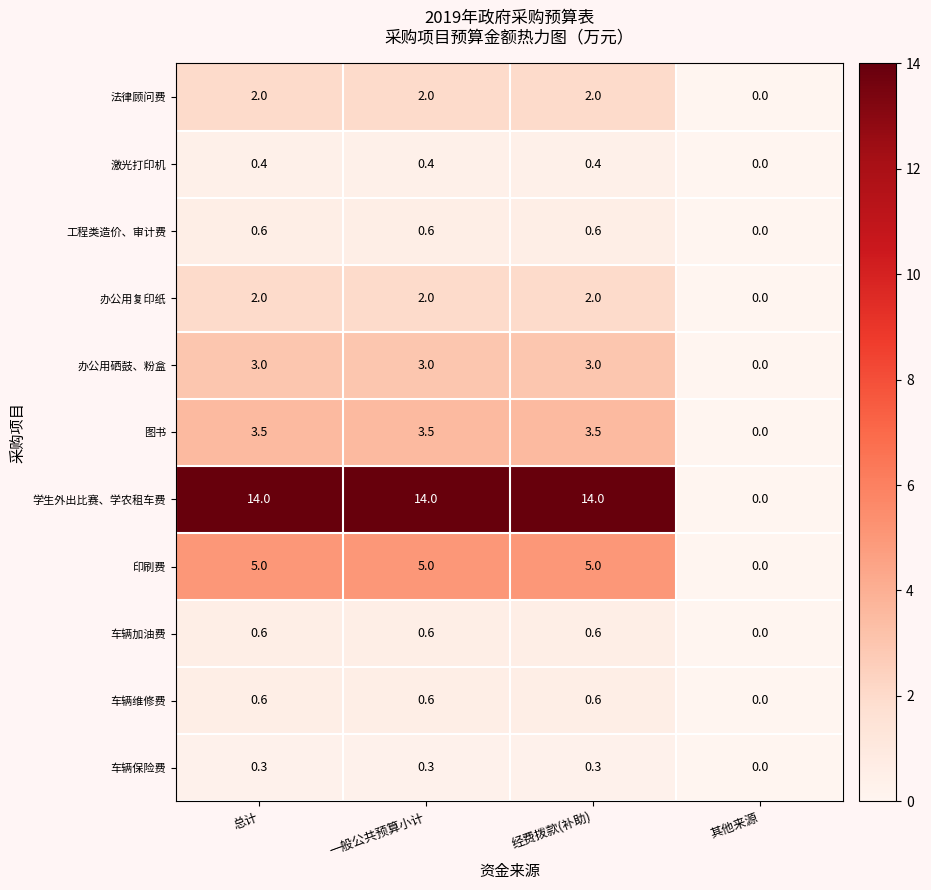

Is it true that 学生外出比赛、学农租车费 equals 0.0 at 其他来源?

True